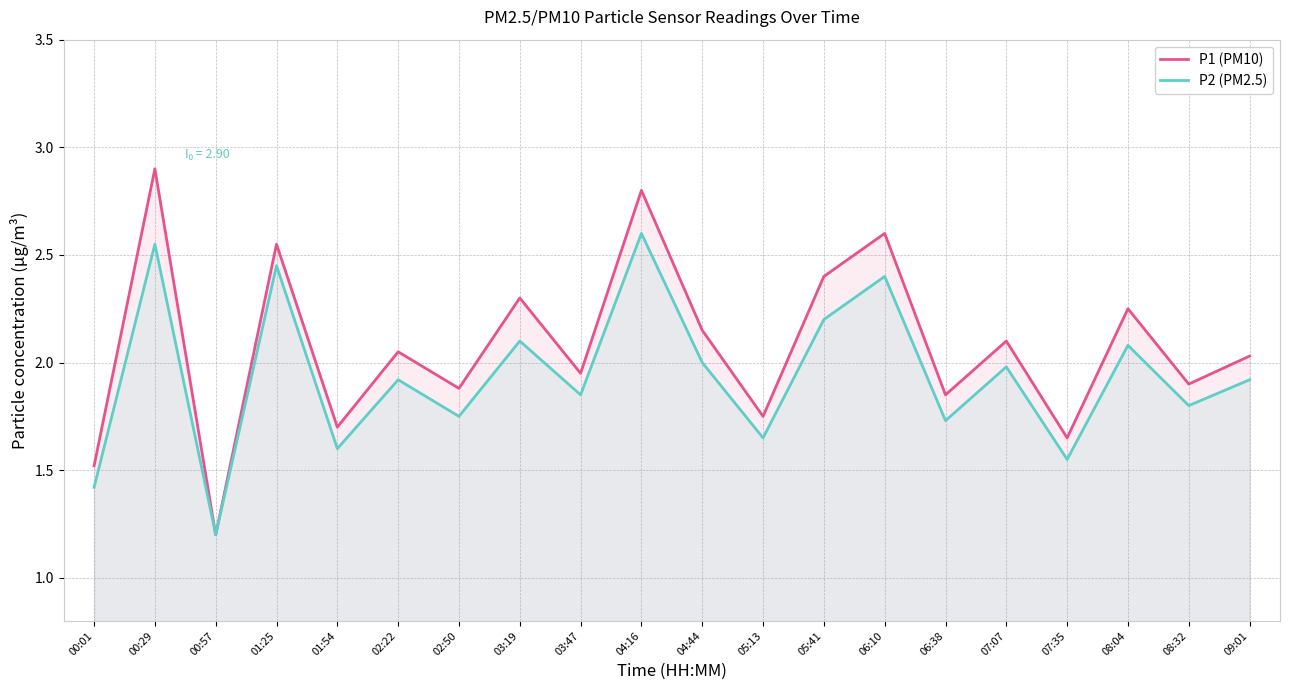

At 03:47, list the series in order from smallest to largest.

P2 (PM2.5), P1 (PM10)